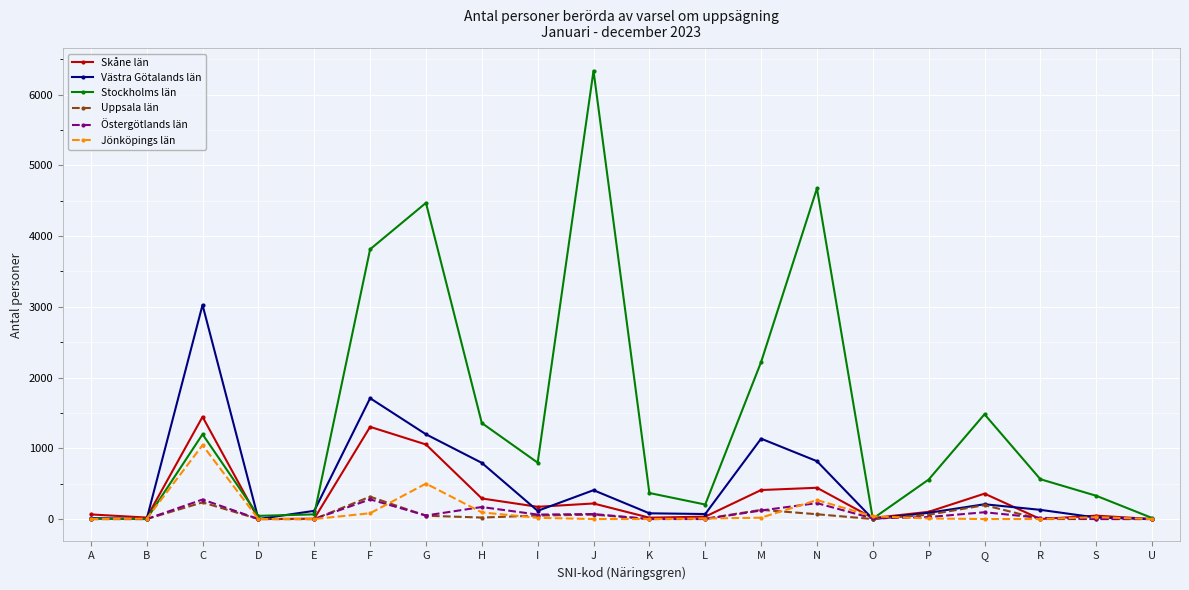

Which series has the largest total across all categories?

Stockholms län